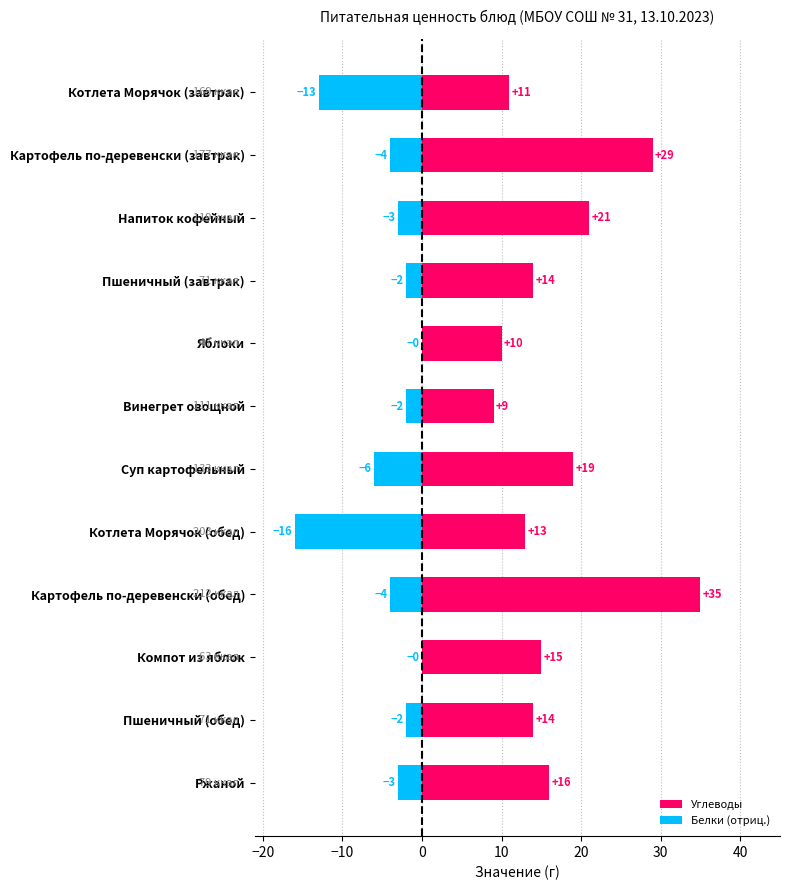

How many categories are shown in the chart?

12